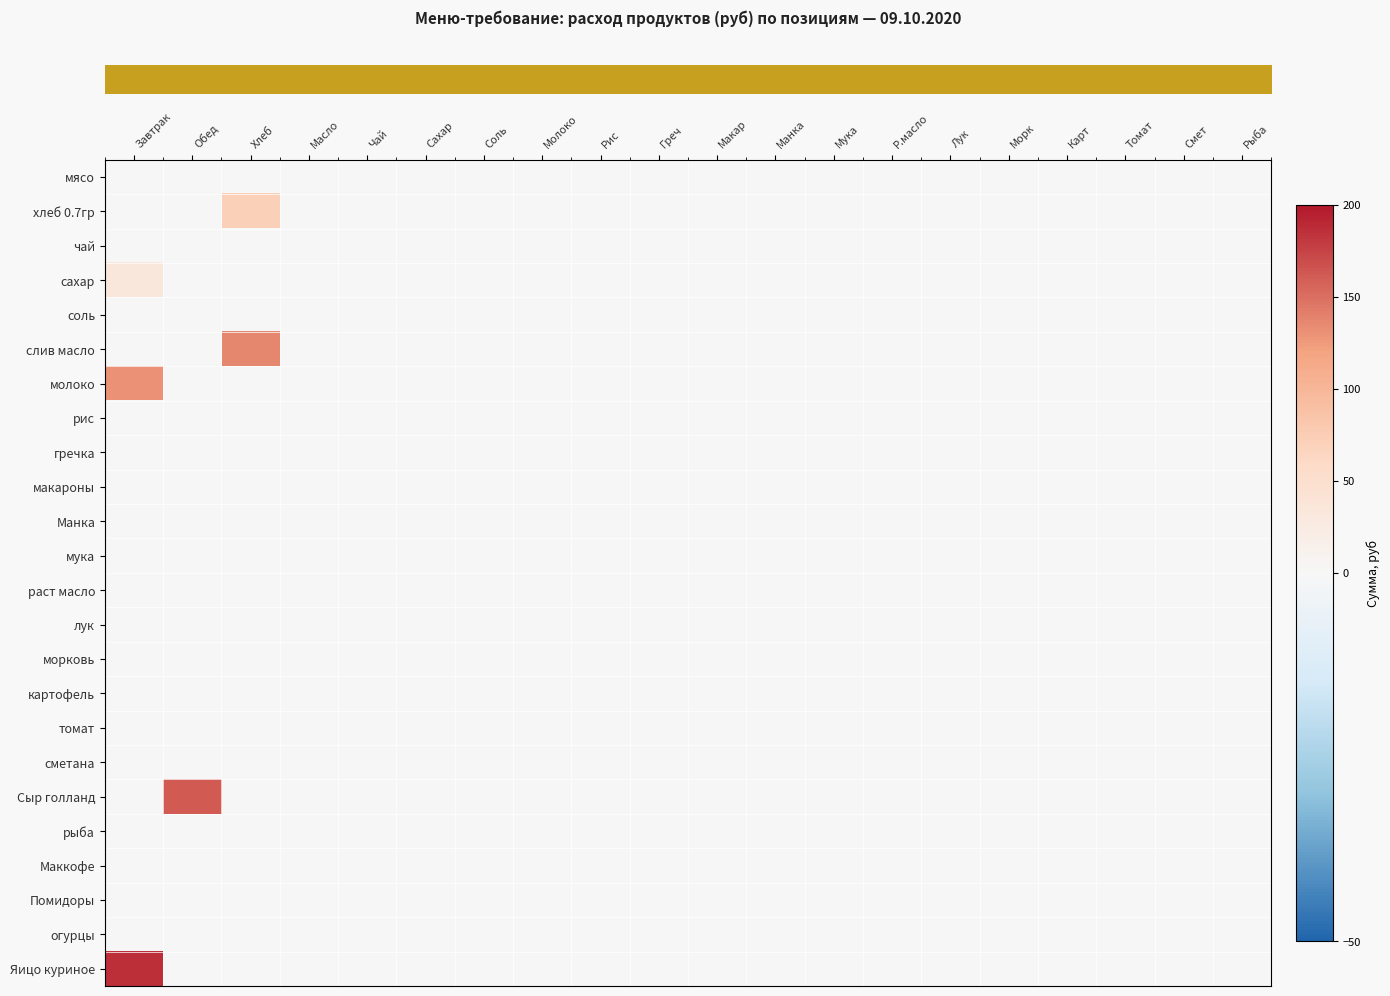

At how many categories does at least one series exceed 149?

2